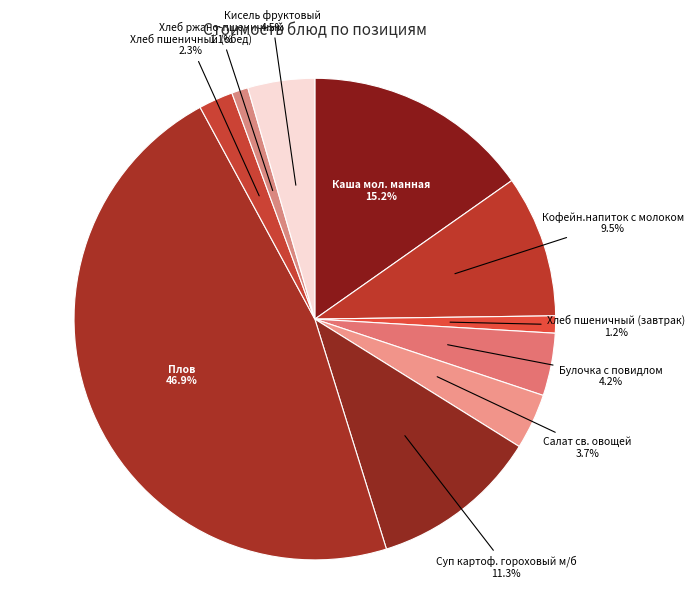

How much of the chart is everything except Суп картоф. гороховый м/б?

88.7%